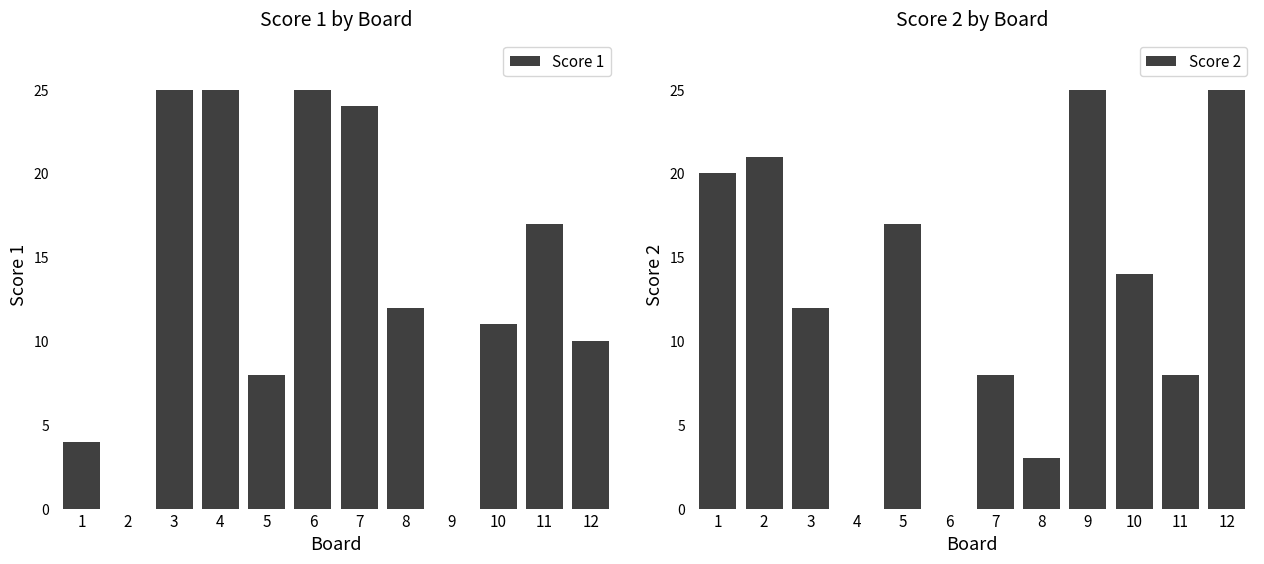

Which label corresponds to the largest value in the chart?

3